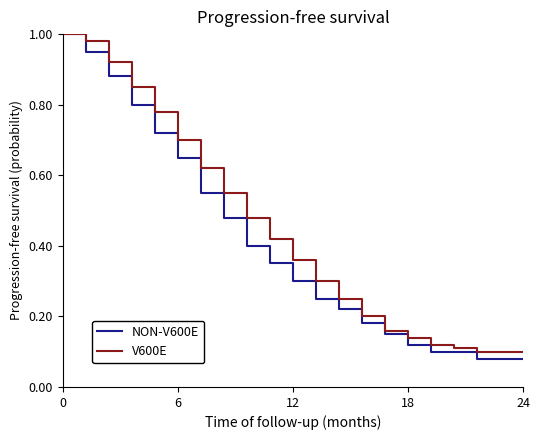

What are all the series names shown in the legend?

NON-V600E, V600E